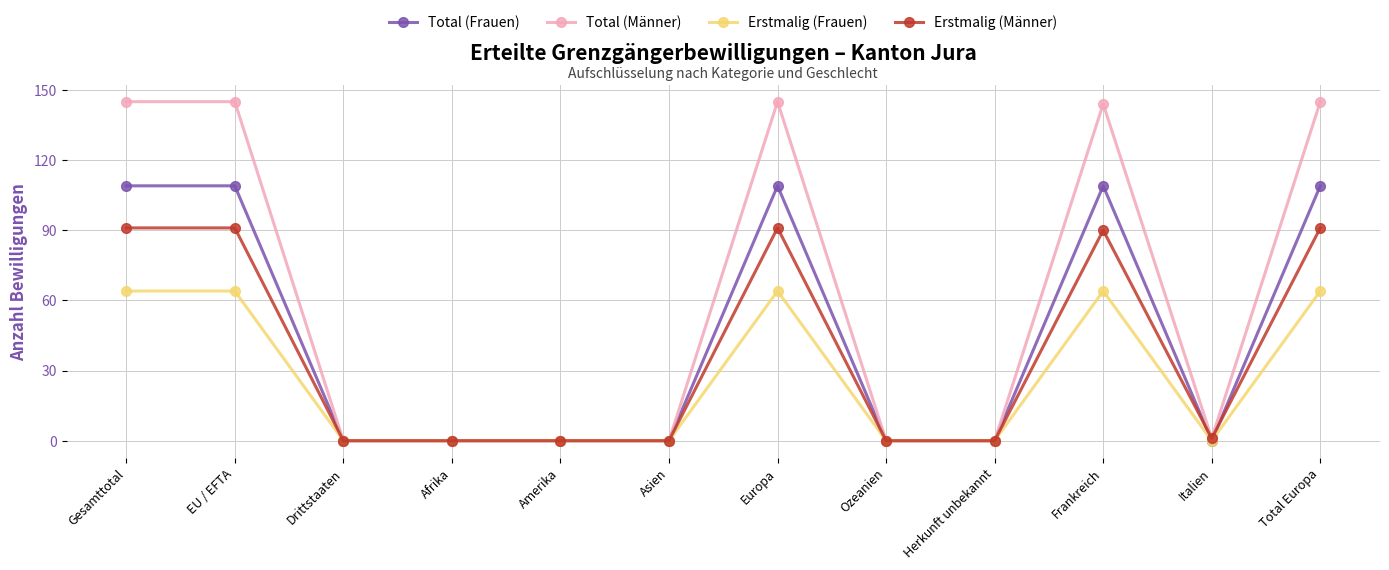

Rank the series by their average value, from highest to lowest.

Total (Männer), Total (Frauen), Erstmalig (Männer), Erstmalig (Frauen)